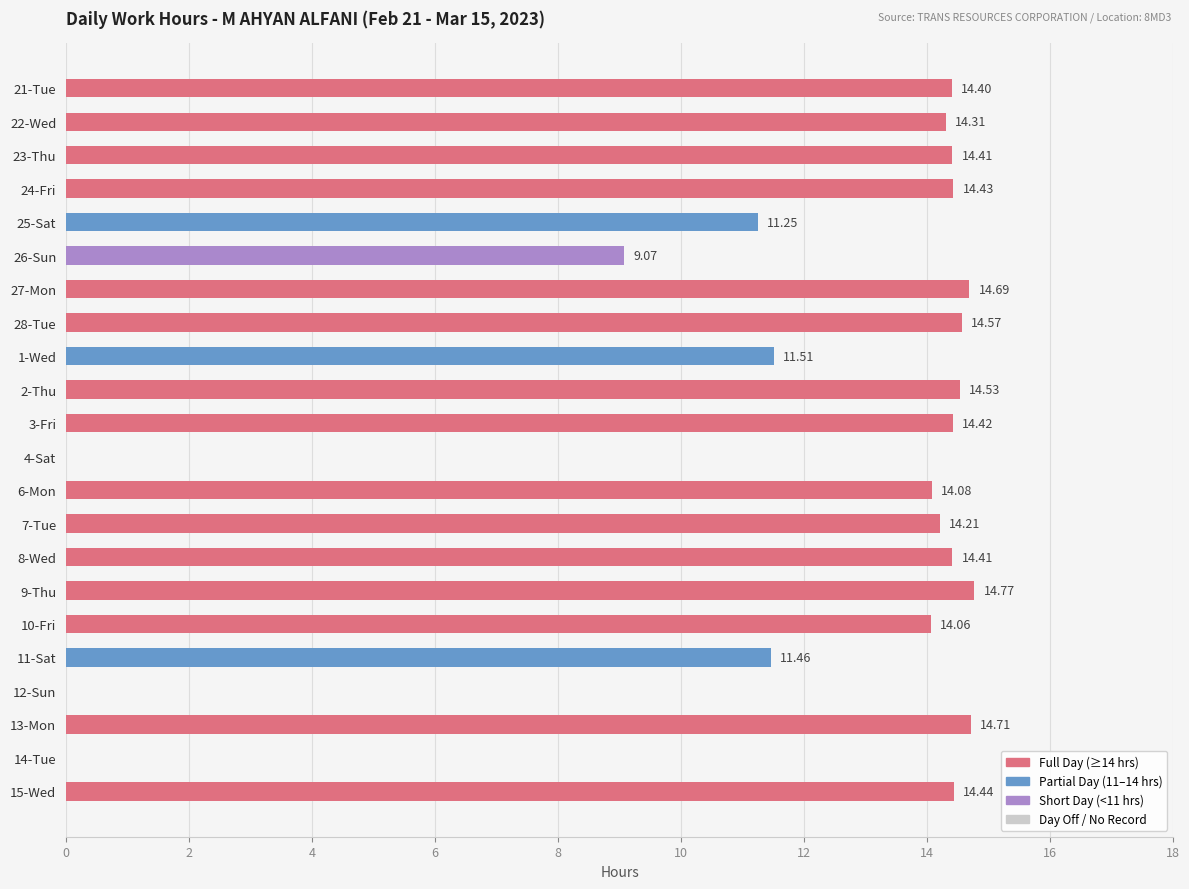

What is the sum of all values?

259.7